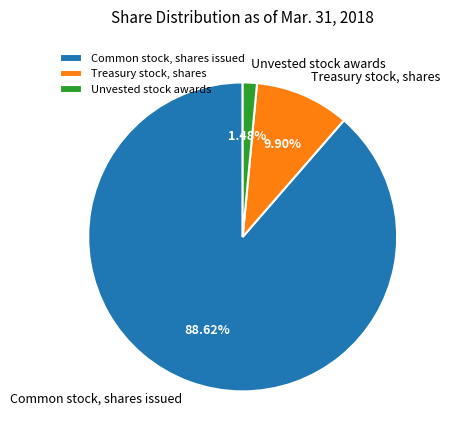

Combined, do Common stock, shares issued and Treasury stock, shares account for over 50%?

Yes